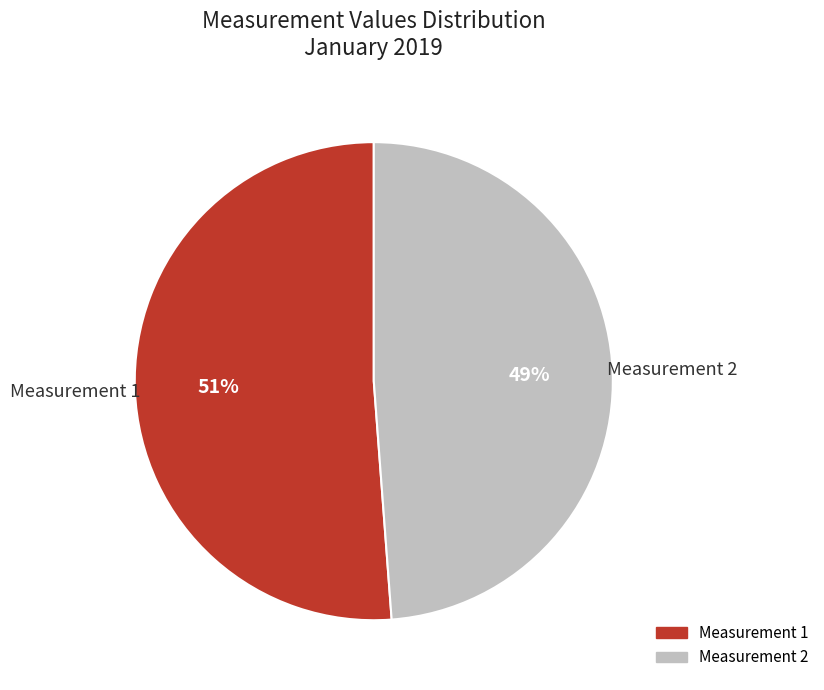

Is there a majority slice in this chart?

Yes